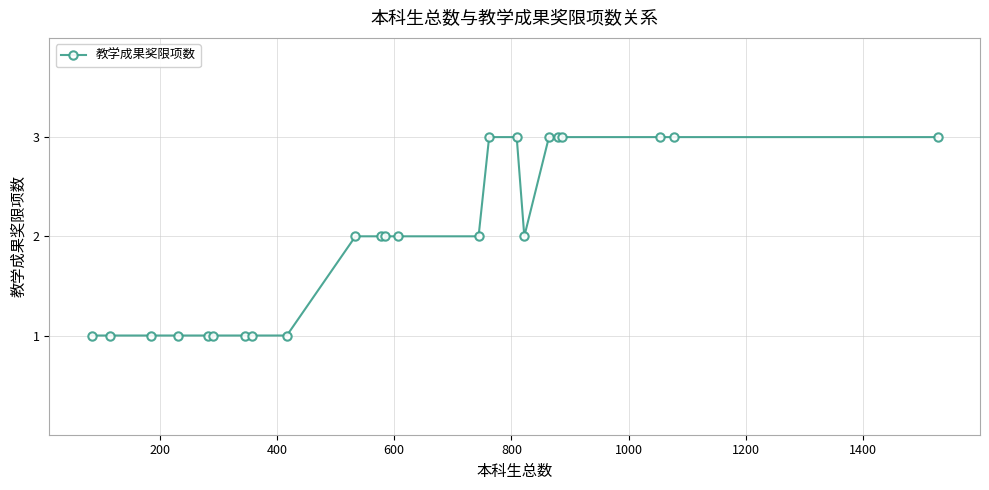

How many lines are shown in the chart?

1